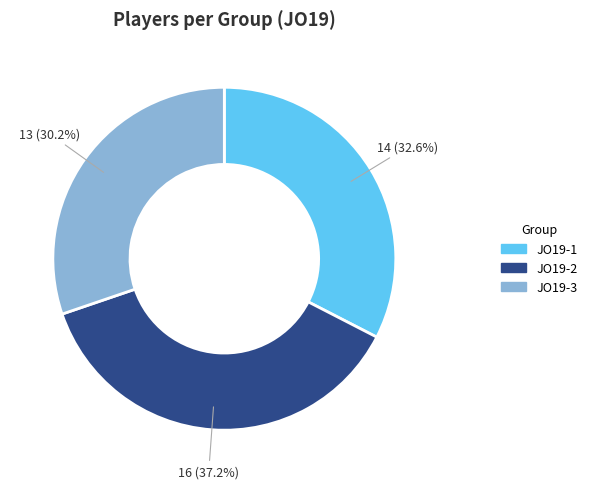

To the nearest percent, what portion does JO19-2 represent?

37%